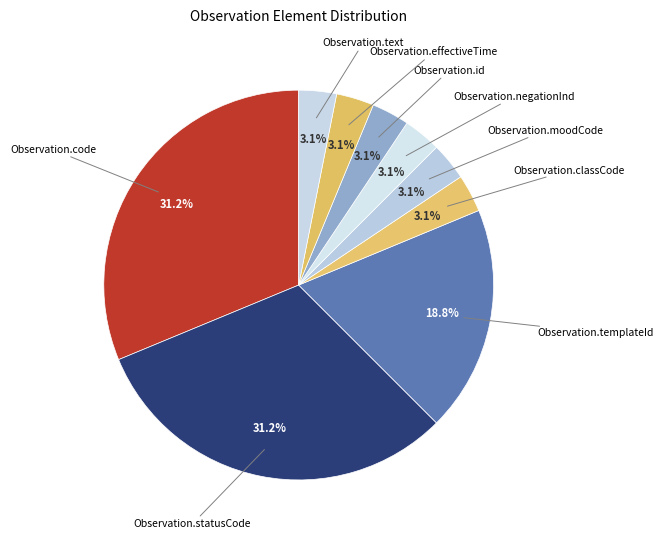

Between Observation.effectiveTime and Observation.templateId, which is larger?

Observation.templateId